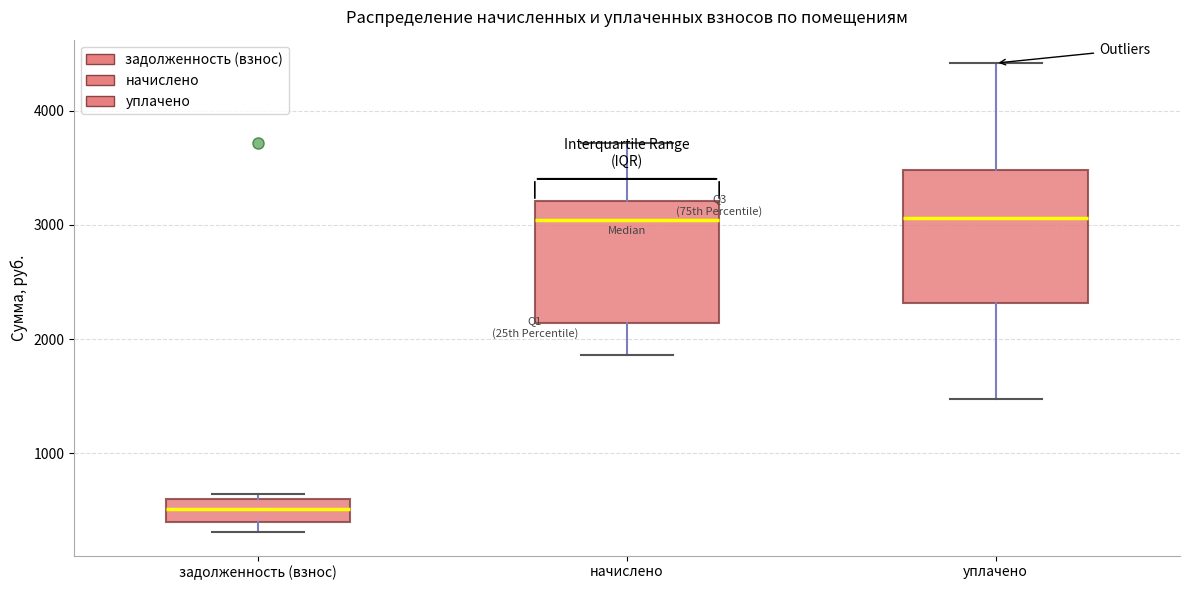

Reading left to right, read every box against the y-axis: the position of its median line, the range the box covers, and the ends of its whiskers. The values are not printed on the chart, so give them approximately, as read against the axis.

задолженность (взнос): median 500, box 400 to 600, whiskers 300 to 600 (just above the box's upper edge)
начислено: median 3000, box 2100 to 3200, whiskers 1900 to 3700
уплачено: median 3100, box 2300 to 3500, whiskers 1500 to 4400